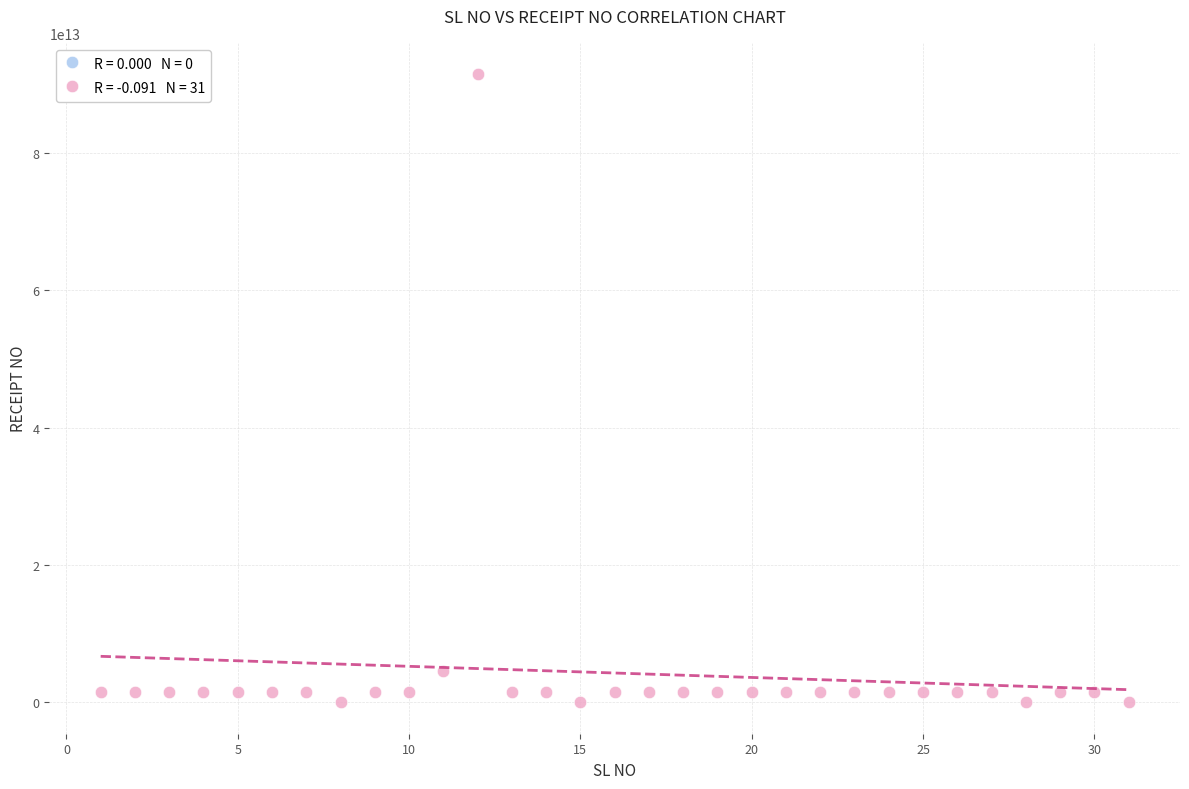

What is the range of X values (max minus min)?

30